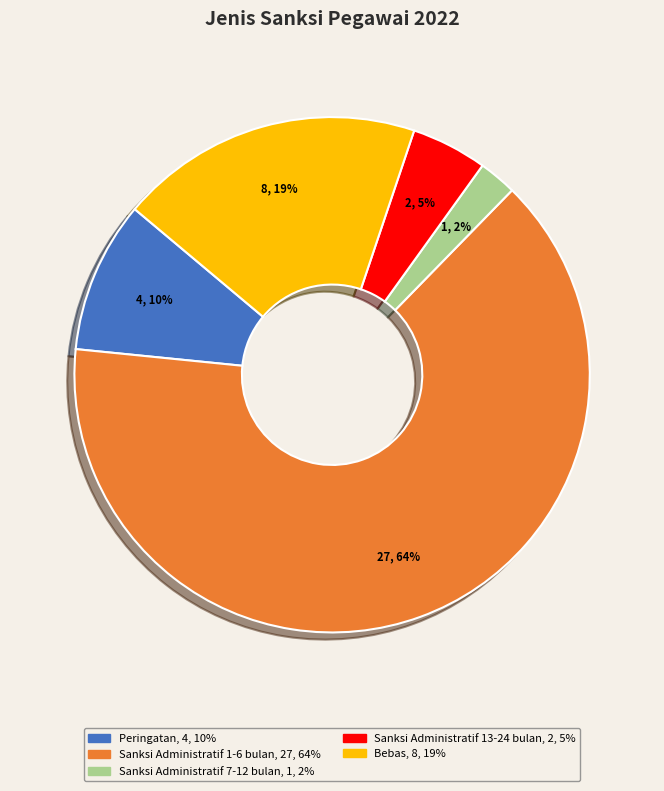

To the nearest percent, what is the combined percentage of Sanksi Administratif 13-24 bulan and Sanksi Administratif 7-12 bulan?

7%